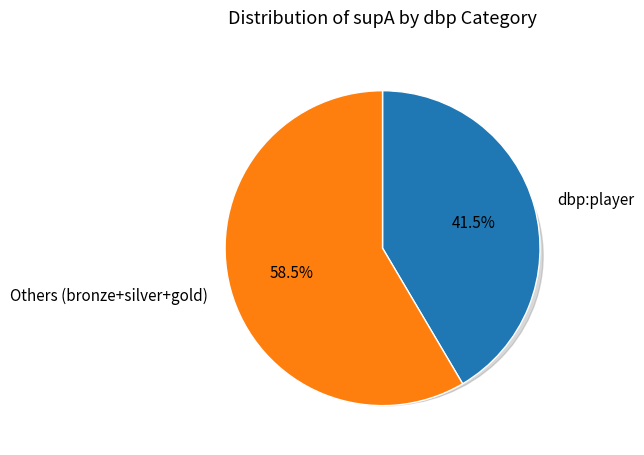

The dbp:gold slice represents 8% of the pie. True or false?

False